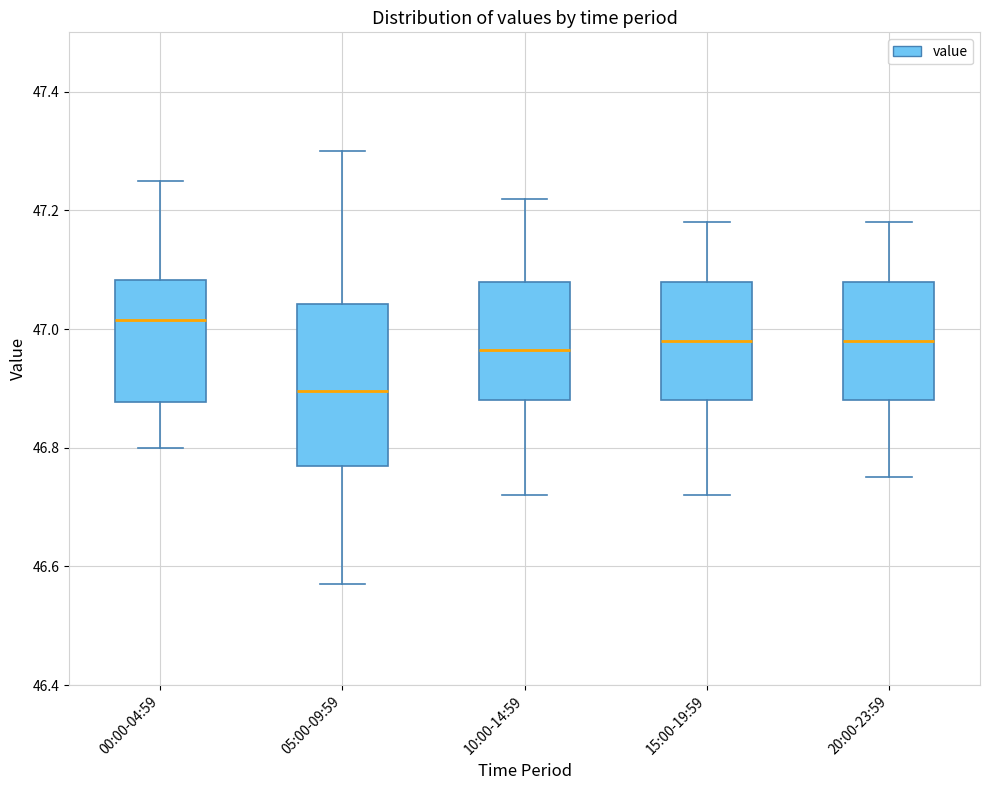

Reading left to right, transcribe this box plot: for each box, give where its median line is, the range the box spans, and where its two whiskers end, as read against the y-axis. The values are not printed on the chart, so give them approximately, as read against the axis.

00:00-04:59: median 47.02, box 46.88 to 47.08, whiskers 46.80 to 47.26
05:00-09:59: median 46.90, box 46.78 to 47.04, whiskers 46.58 to 47.30
10:00-14:59: median 46.96, box 46.88 to 47.08, whiskers 46.72 to 47.22
15:00-19:59: median 46.98, box 46.88 to 47.08, whiskers 46.72 to 47.18
20:00-23:59: median 46.98, box 46.88 to 47.08, whiskers 46.76 to 47.18